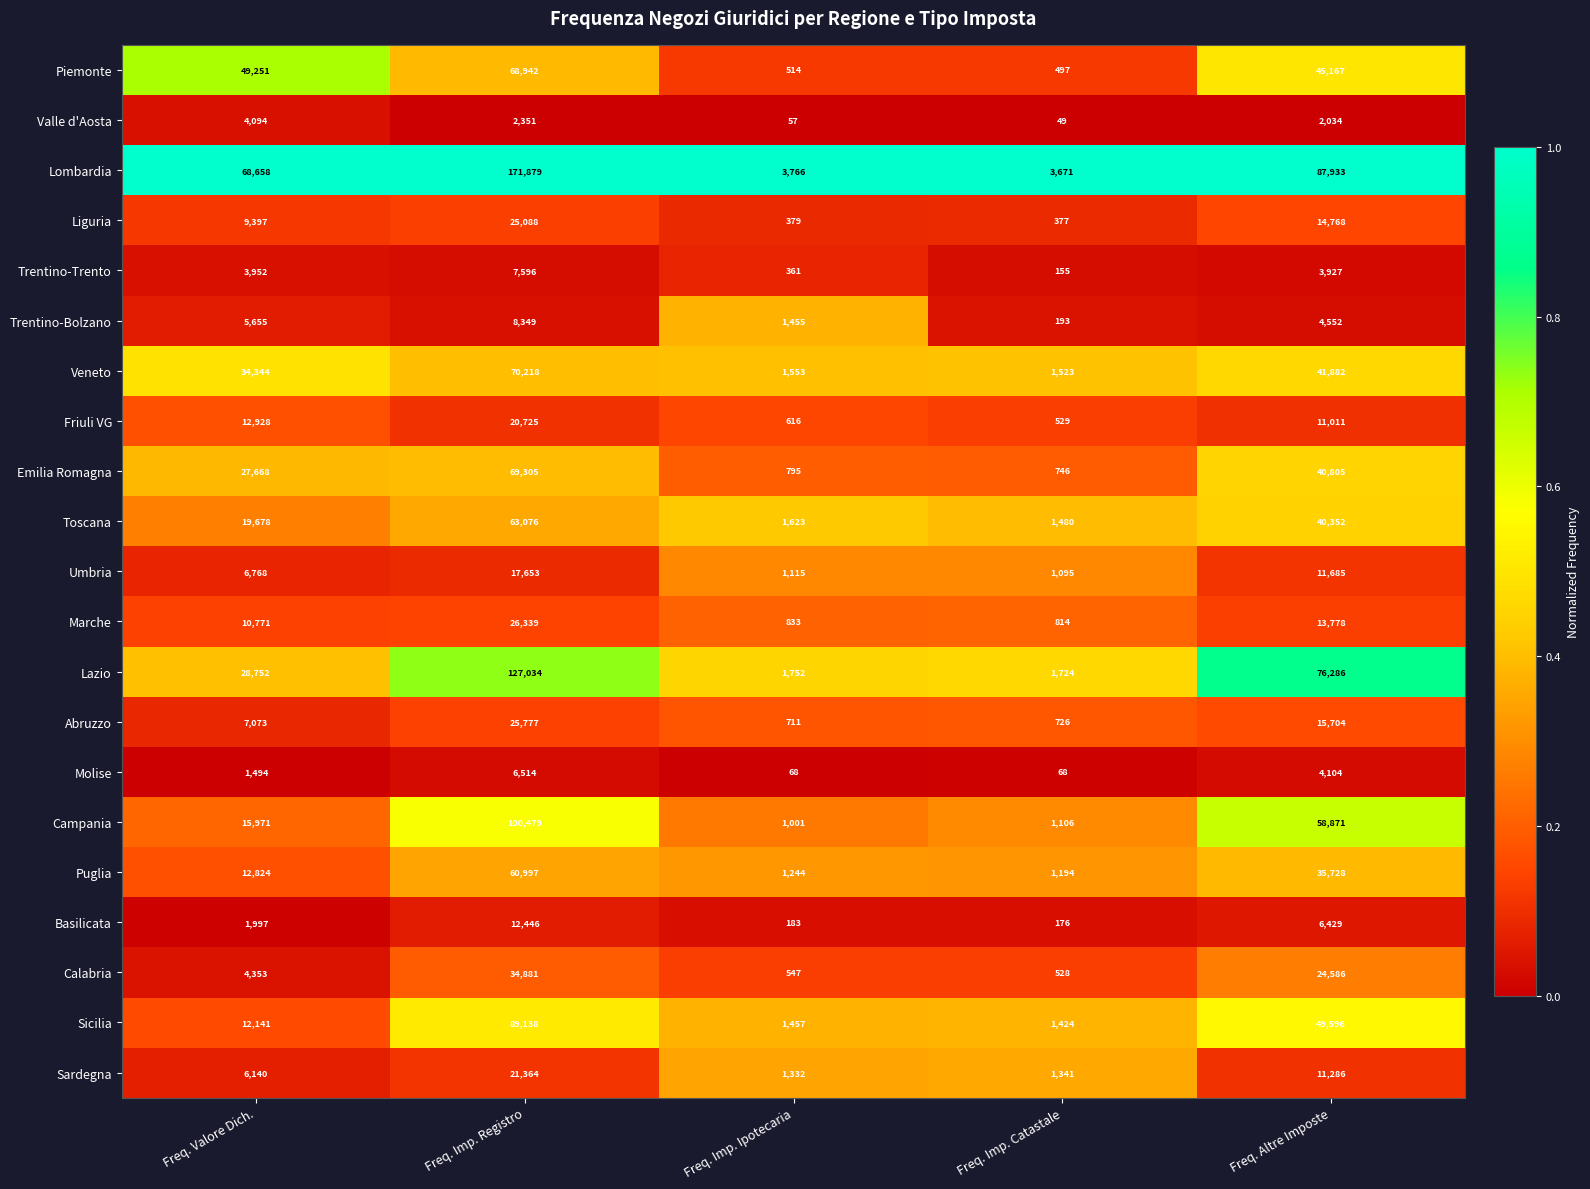

What is the minimum value shown in the chart?

49